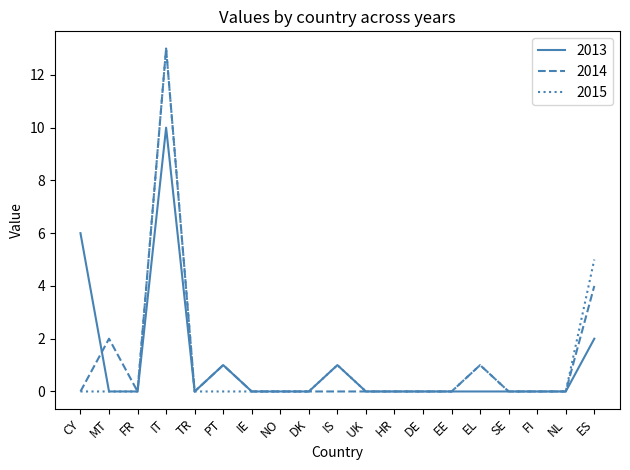

Which category has the highest value in the 2013 series?

IT